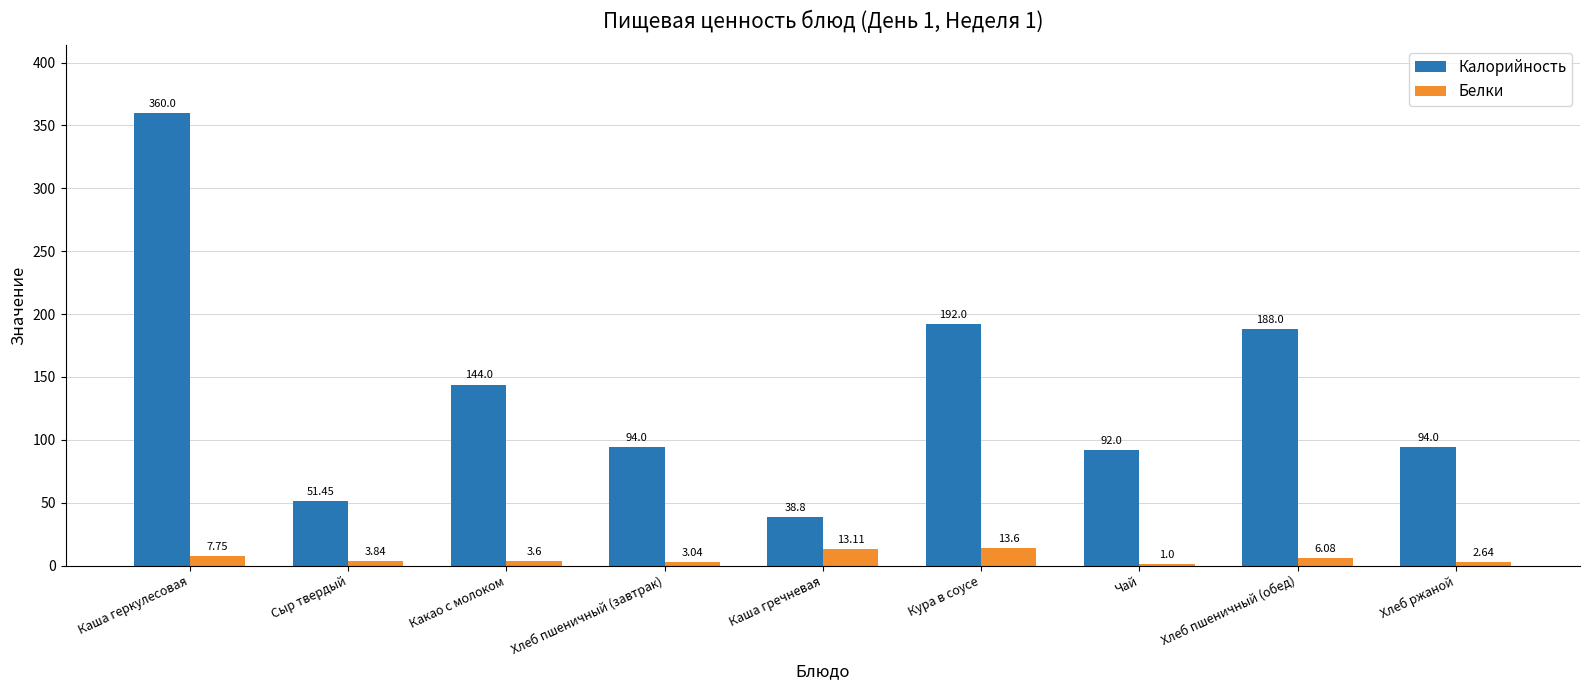

At which label does Белки reach its peak?

Кура в соусе